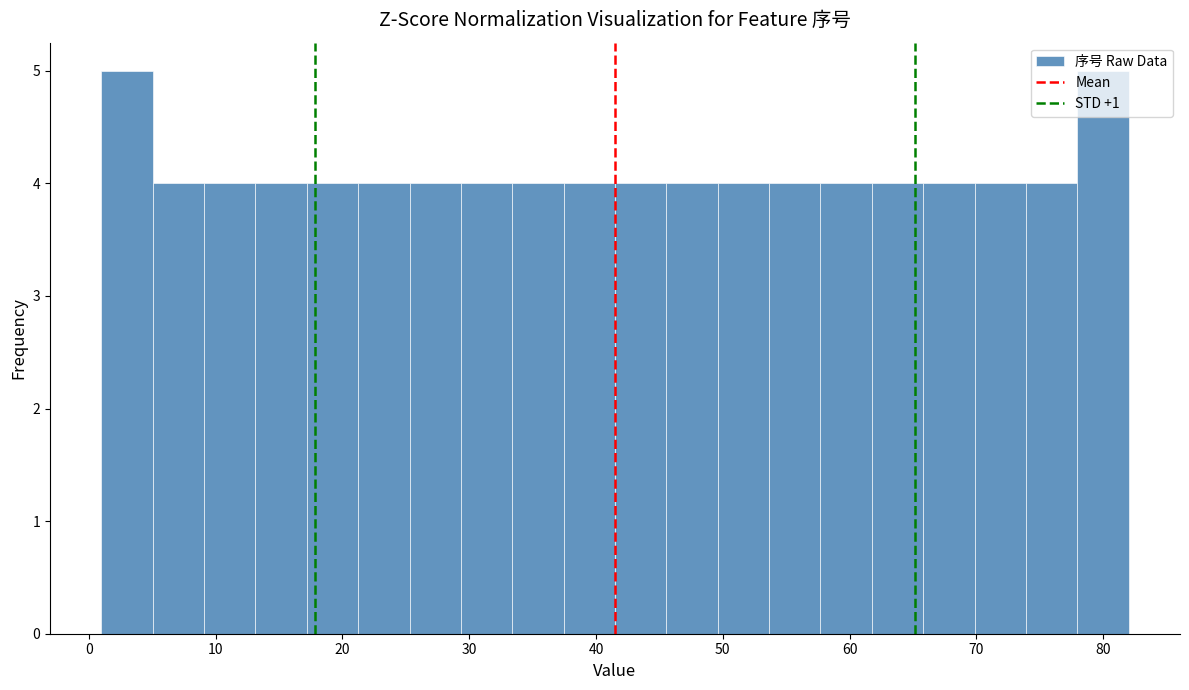

Reading left to right, list every bar in this chart as the range it spans on the x-axis followed by its height. Neither the bar edges nor the heights are printed on the chart, so give them approximately, as read against the axes.

1 to 5: 5
5 to 9: 4
9 to 13: 4
13 to 17: 4
17 to 21: 4
21 to 25: 4
25 to 29: 4
29 to 33: 4
33 to 37: 4
37 to 42: 4
42 to 46: 4
46 to 50: 4
50 to 54: 4
54 to 58: 4
58 to 62: 4
62 to 66: 4
66 to 70: 4
70 to 74: 4
74 to 78: 4
78 to 82: 5